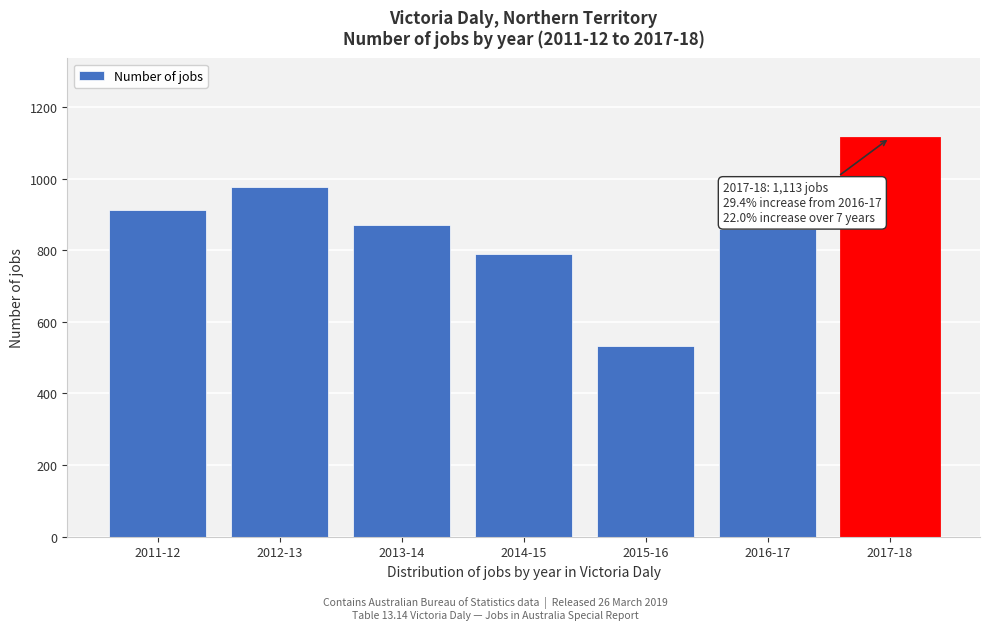

Reading left to right, transcribe all the data shown in this chart.

912	977	871	788	533	860	1113